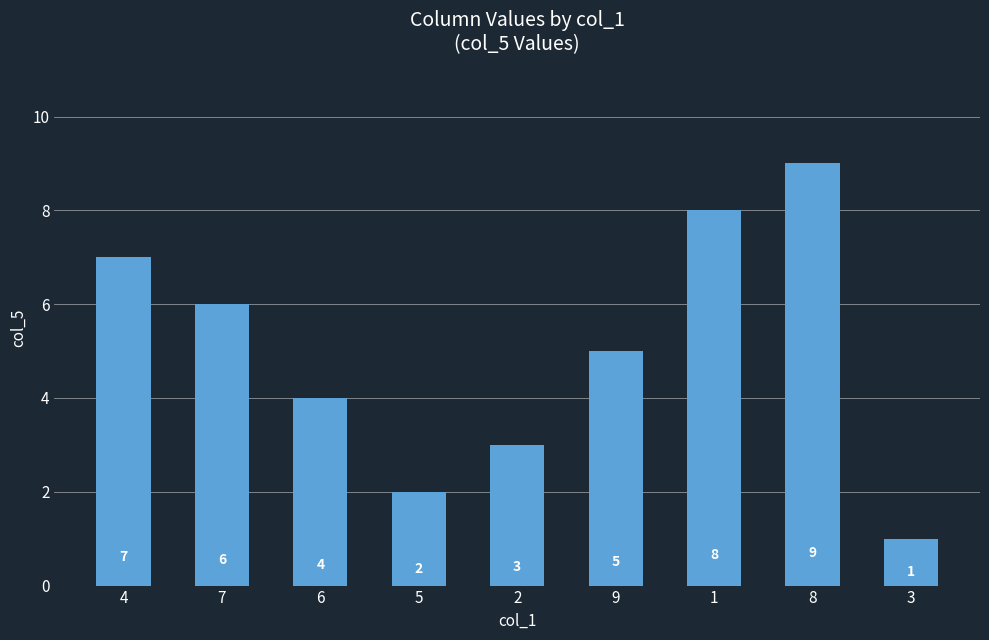

Are the bars grouped side by side (vs. stacked)?

No